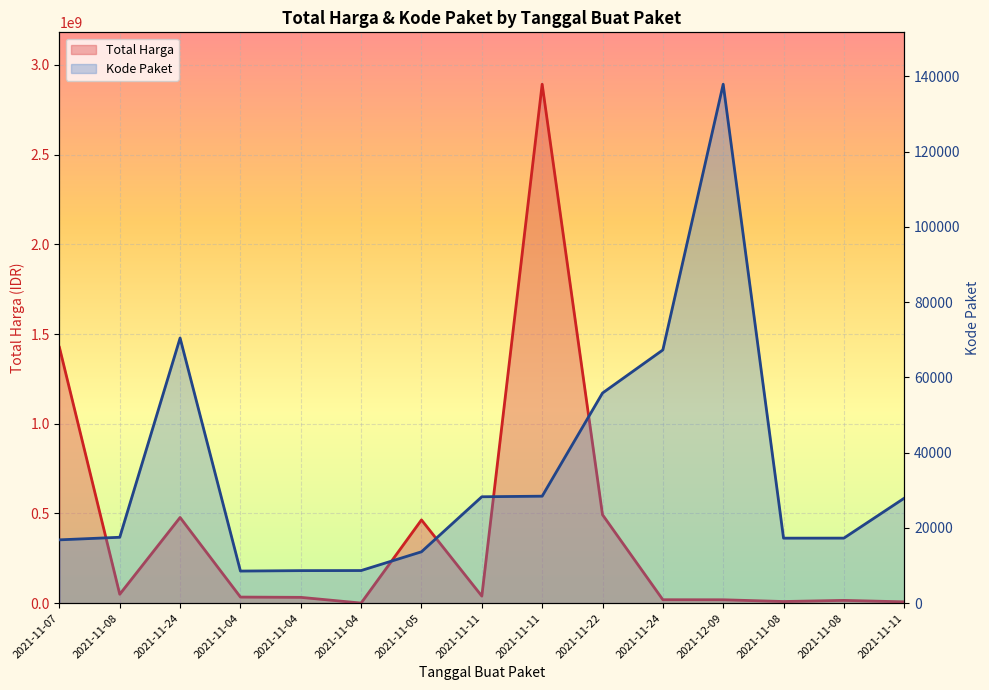

Is the value of Kode Paket at 2021-11-04 greater than the value of Total Harga at 2021-11-24?

No